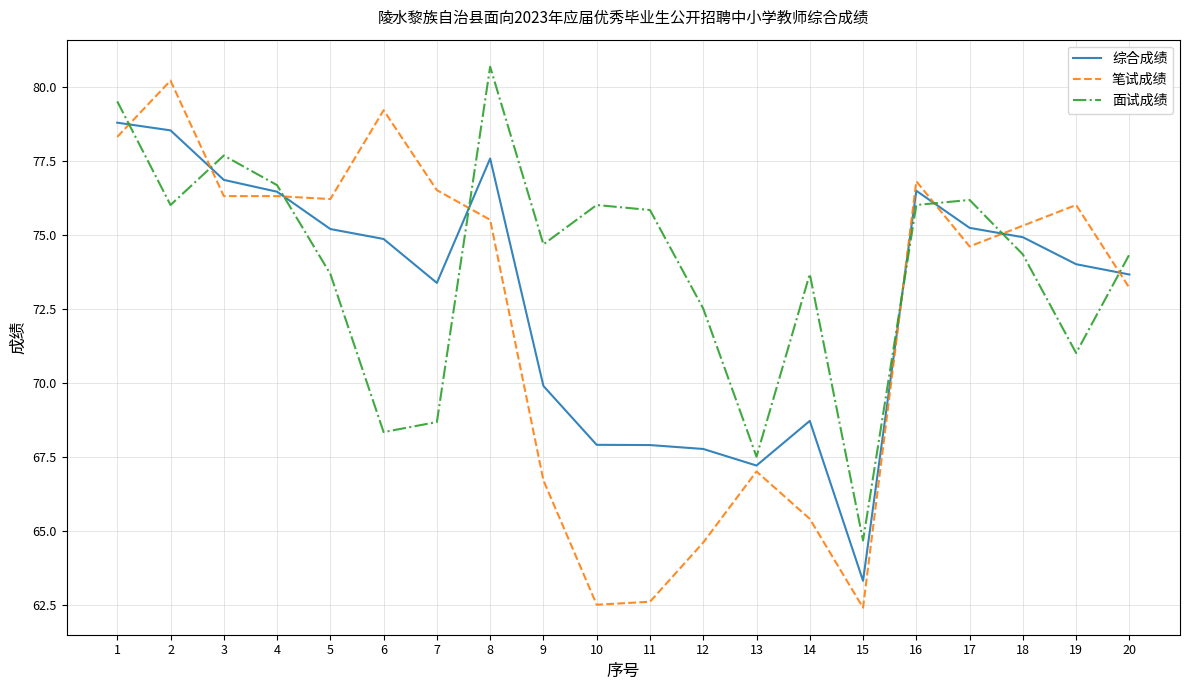

At 19, list the series in order from largest to smallest.

笔试成绩, 综合成绩, 面试成绩